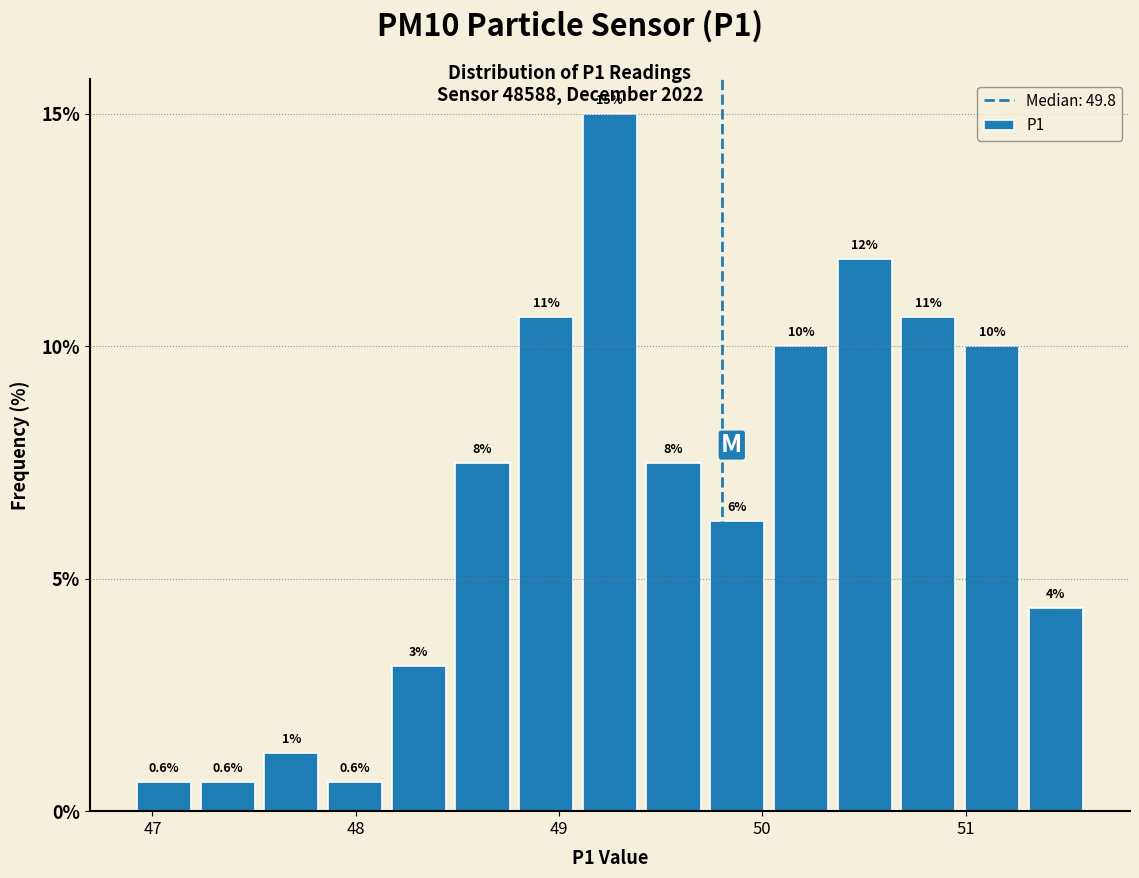

Around what value on the x-axis is the tallest bar? Give the approximate position of its centre, as read against the axis.

49.3